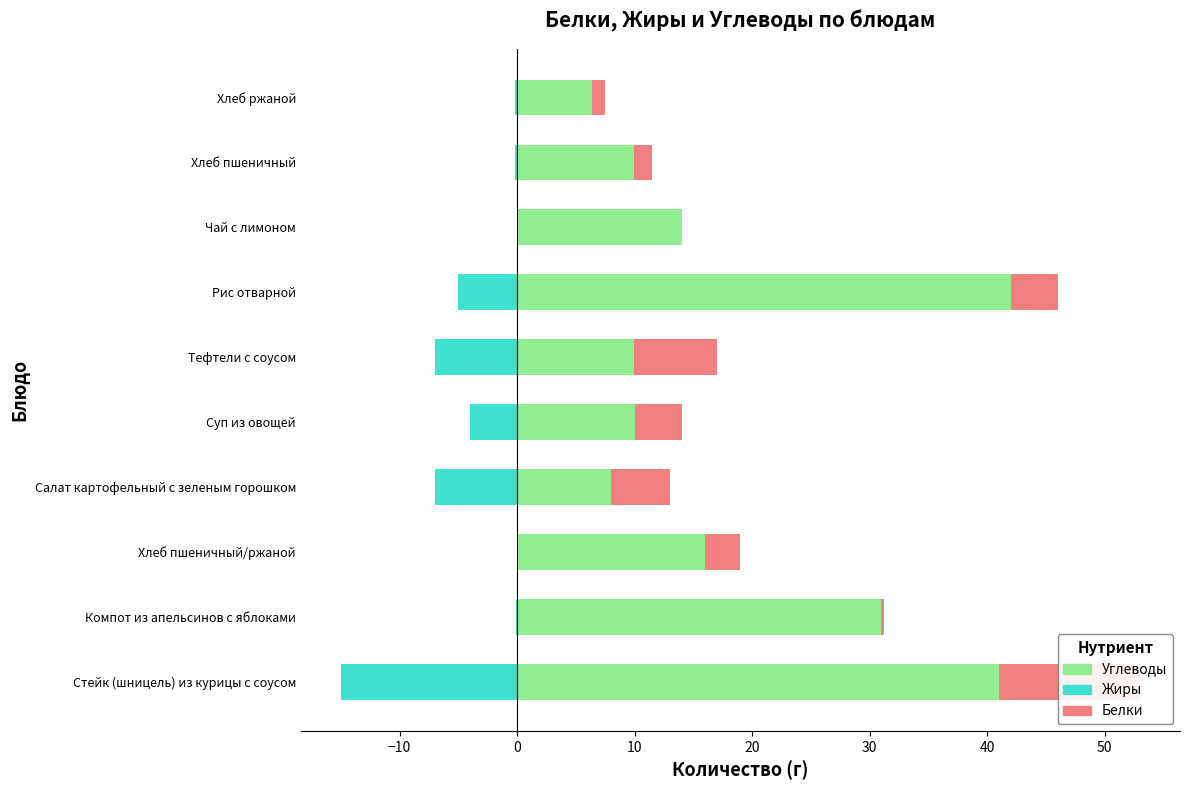

At Хлеб пшеничный, list the series in order from smallest to largest.

Жиры, Белки, Углеводы